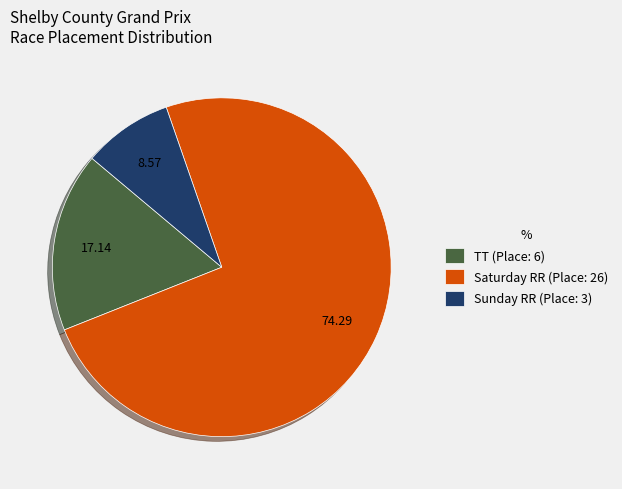

Which category accounts for the majority?

Saturday RR (Place: 26)